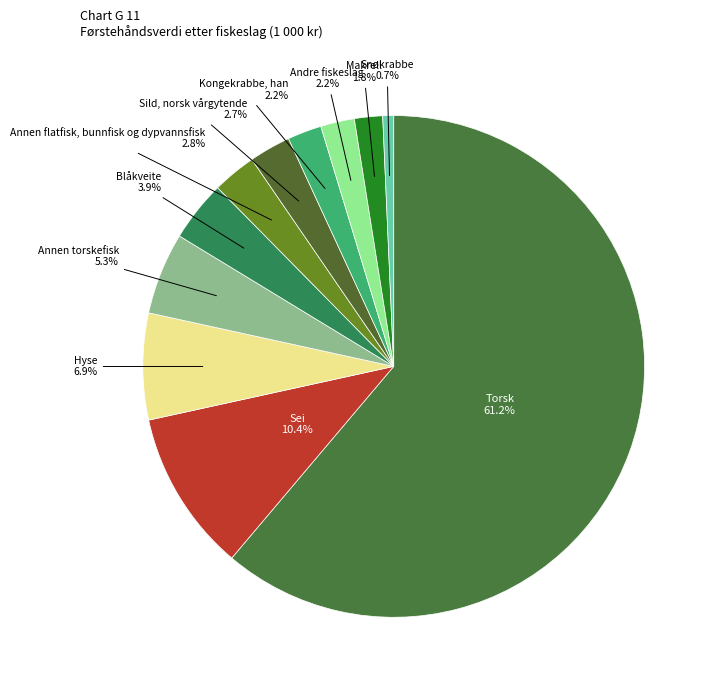

Which category has the smallest portion of the pie?

Snøkrabbe